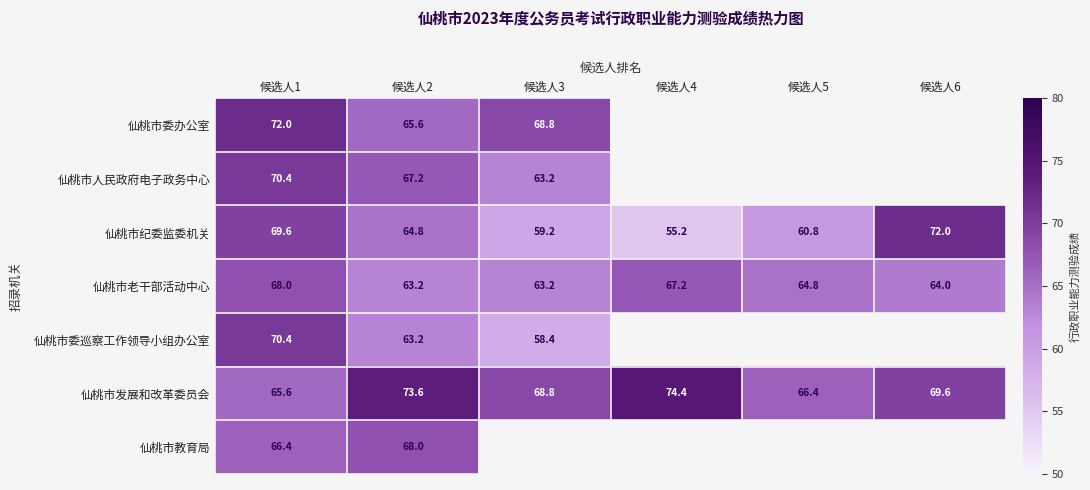

Is it true that 仙桃市发展和改革委员会 equals 69.6 at 候选人6?

True